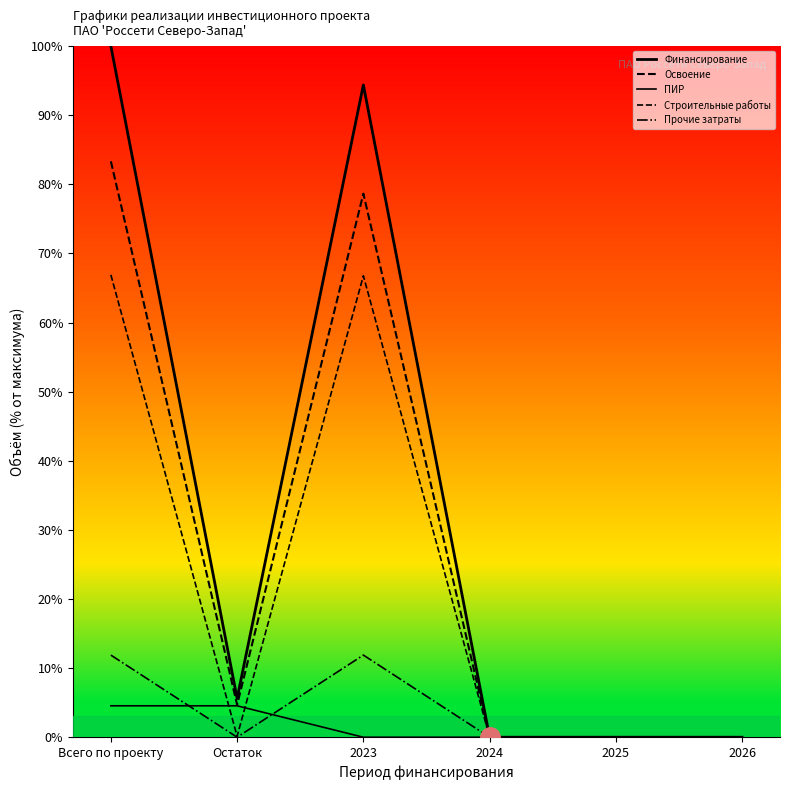

True or false: Освоение and Строительные работы cross at least once.

False